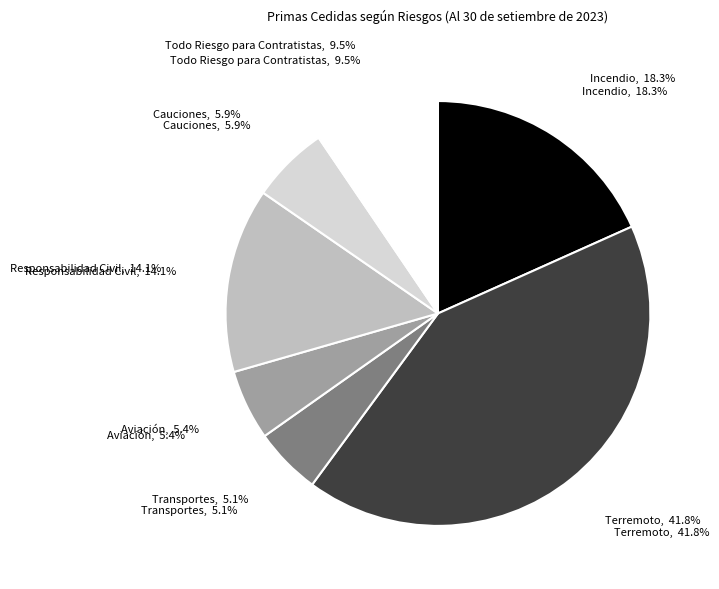

What percentage is the Responsabilidad Civil slice, to the nearest percent?

14%